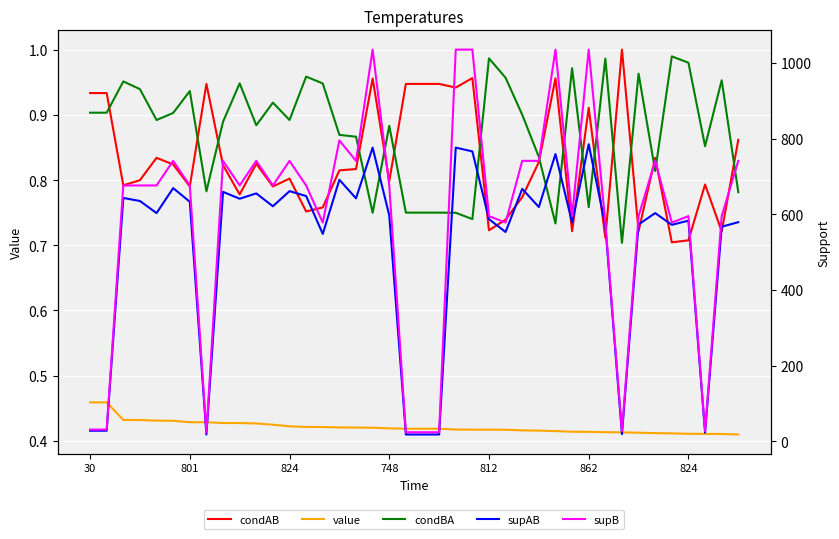

In supB, how many points are higher than both neighbors (excluding endpoints)?

10